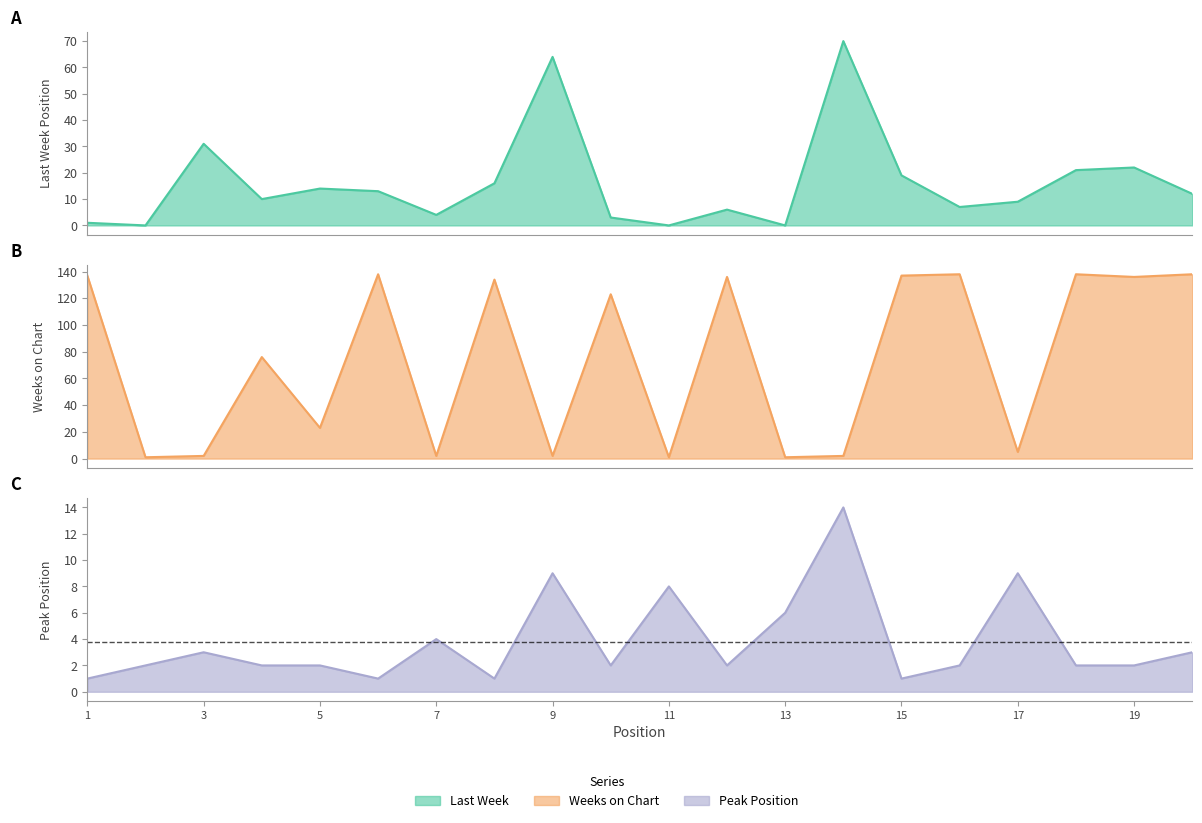

True or false: Peak Position has a value of 8 at 11.

True